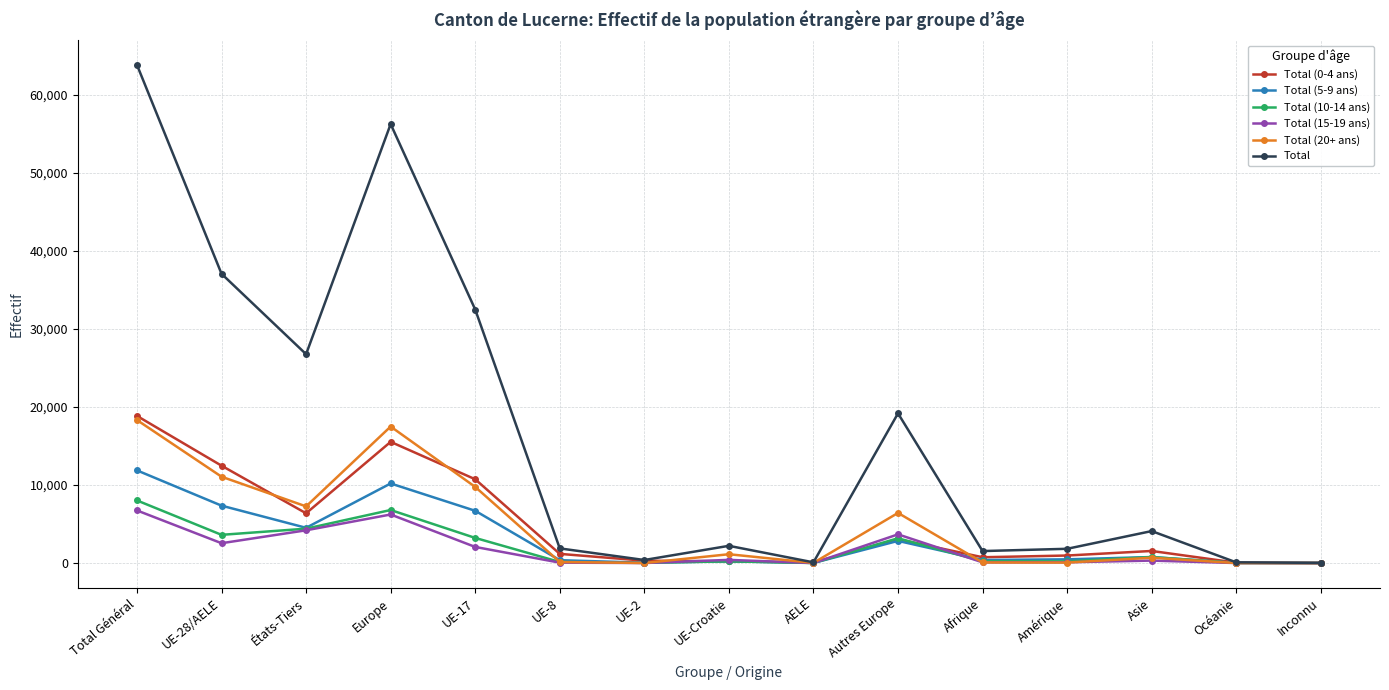

At which category is the sum across all series the highest?

Total Général